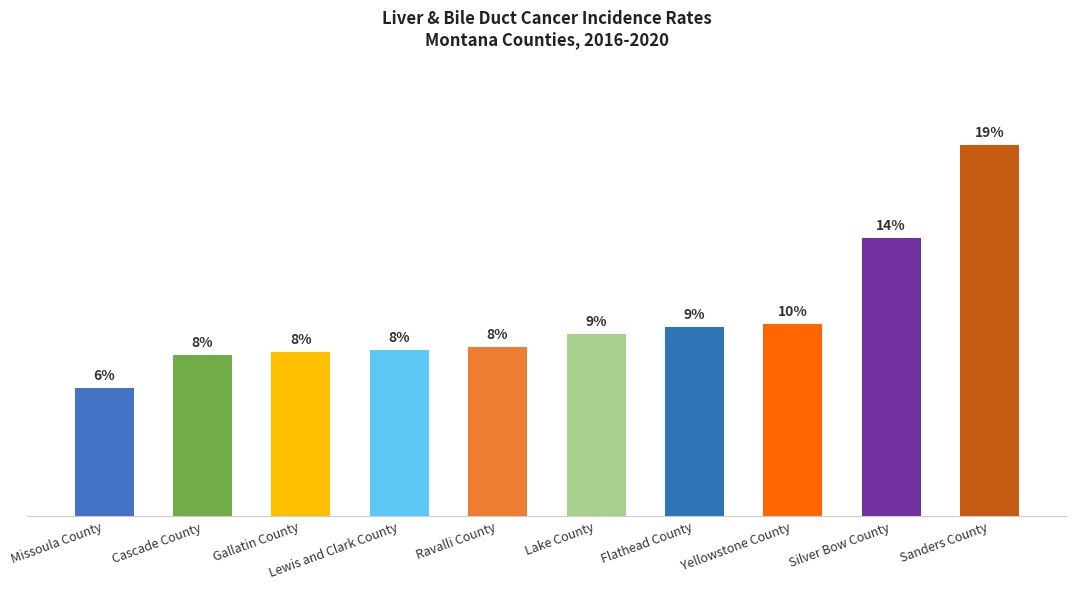

Are the bars horizontal?

No